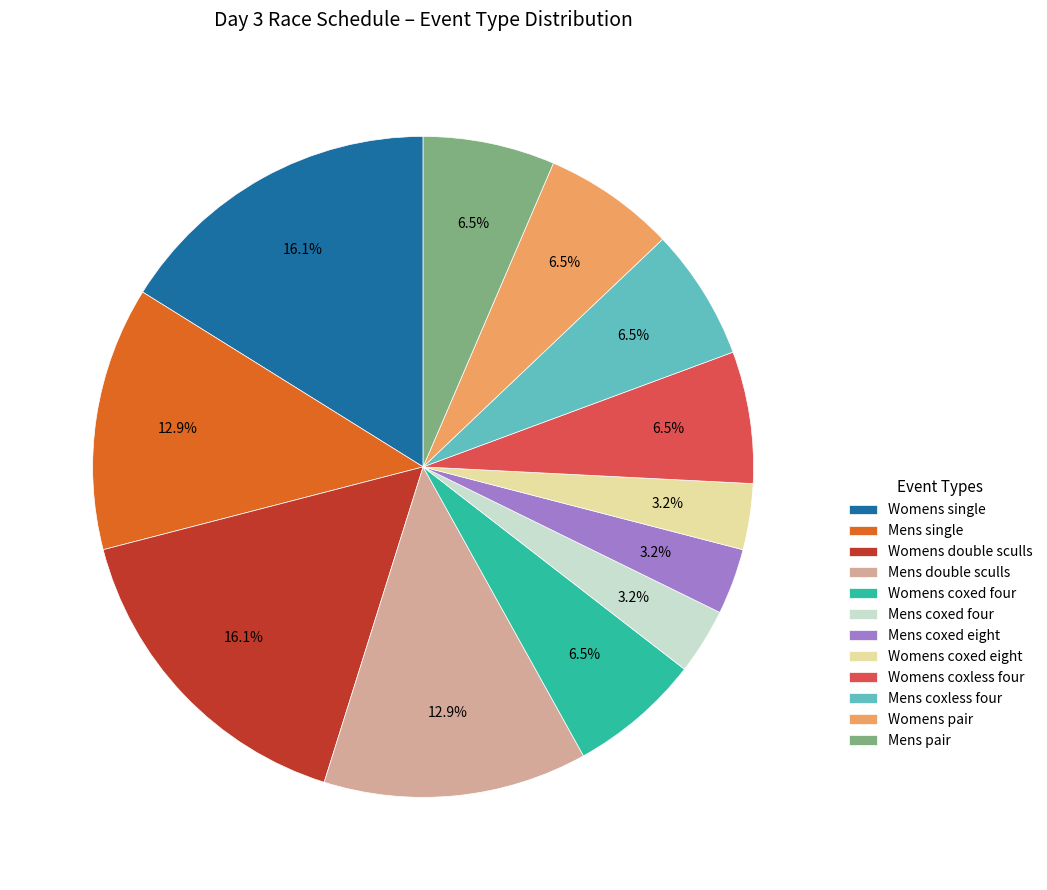

Do Mens coxed four and Mens coxless four together represent more than half of the pie?

No